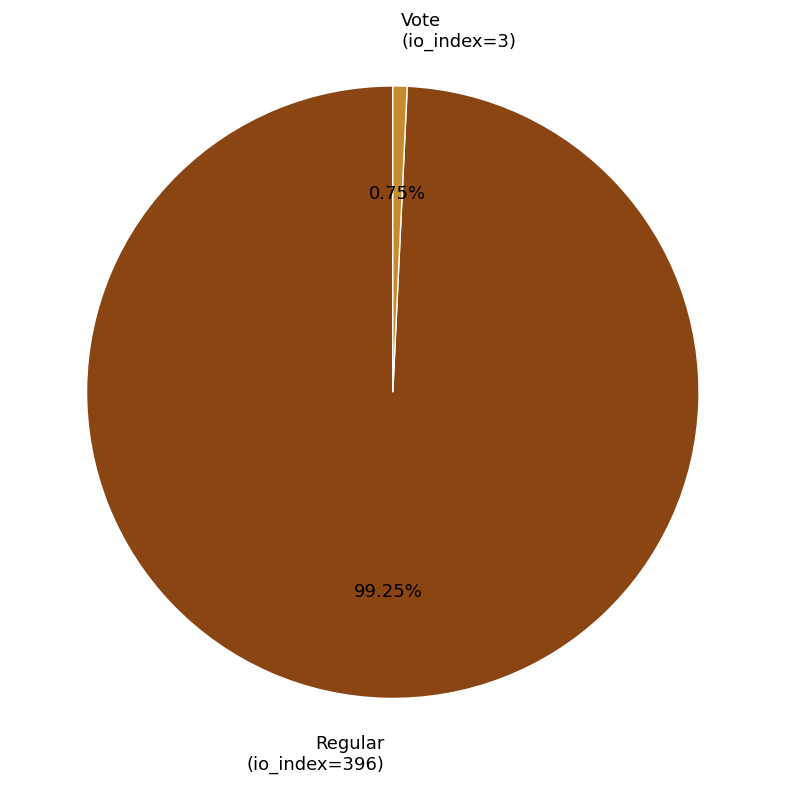

To the nearest percent, what is the average slice percentage?

50%